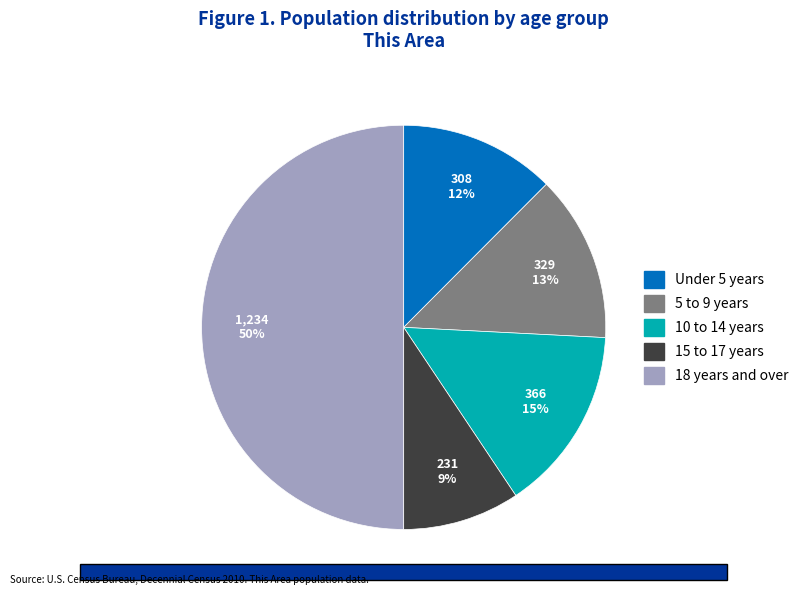

What percentage is the 5 to 9 years slice, to the nearest percent?

13%